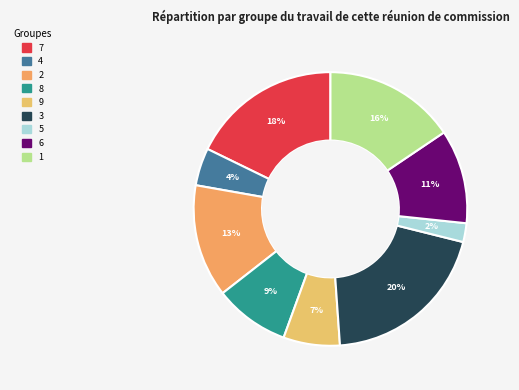

How many slices are in this pie chart?

9